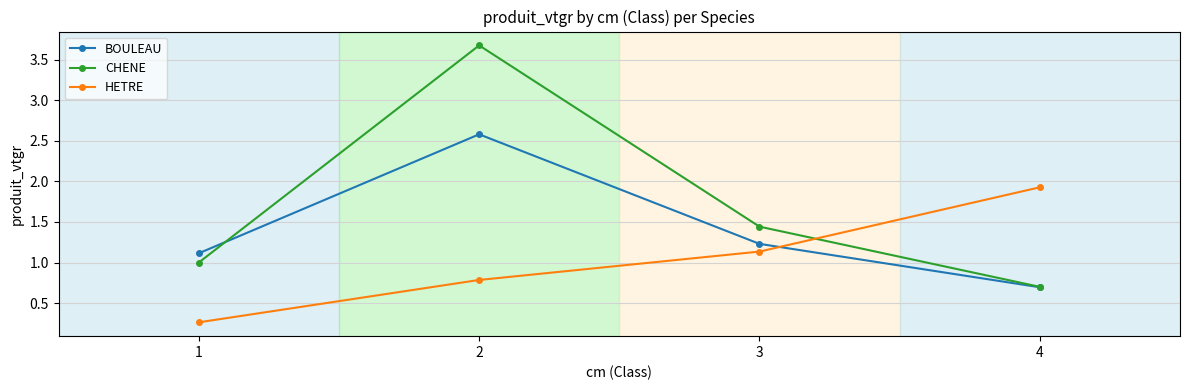

What is the value of the BOULEAU point at the 4th from the left?

0.7